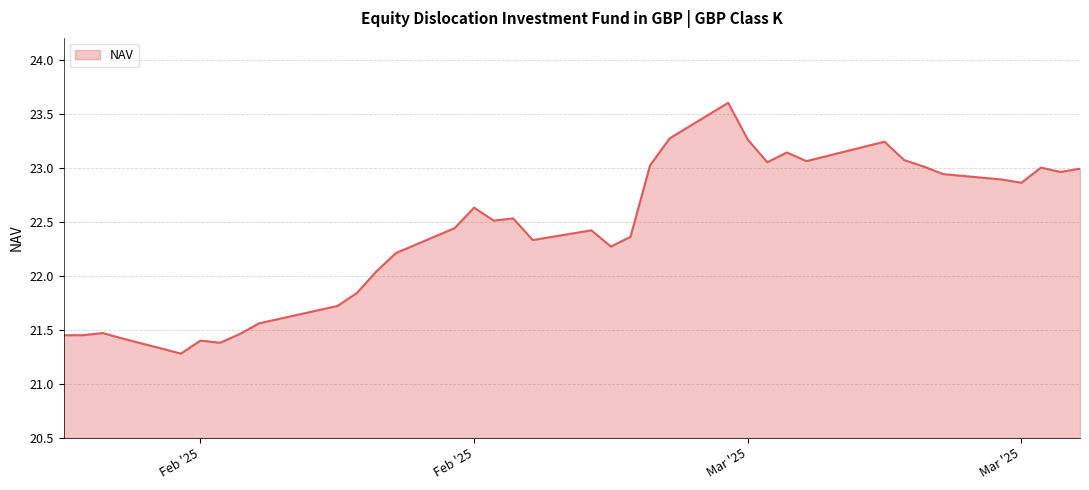

What is the minimum value shown in the chart?

21.3